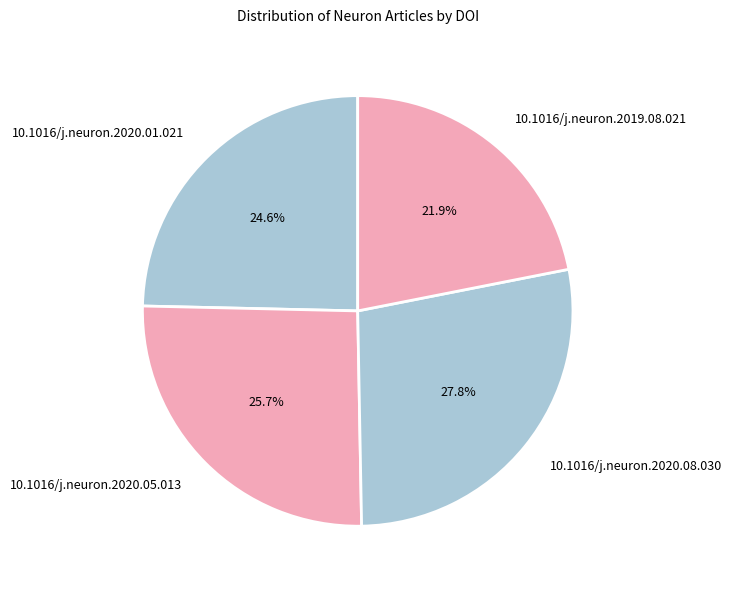

Between 10.1016/j.neuron.2020.08.030 and 10.1016/j.neuron.2019.08.021, which is larger?

10.1016/j.neuron.2020.08.030